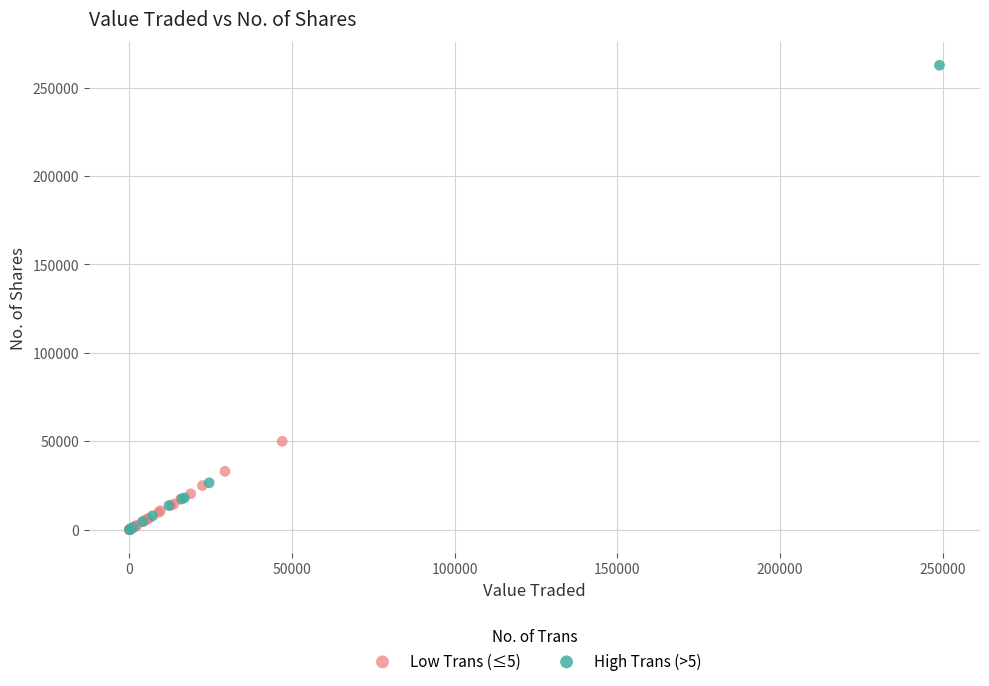

Which series contains the highest Y value?

High Trans (>5)